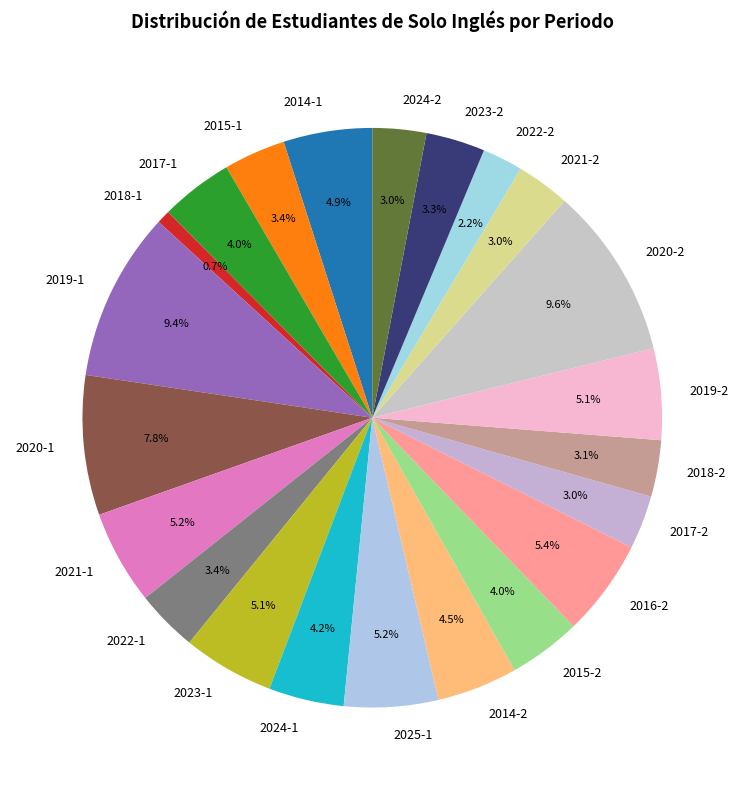

How many slices are in this pie chart?

22